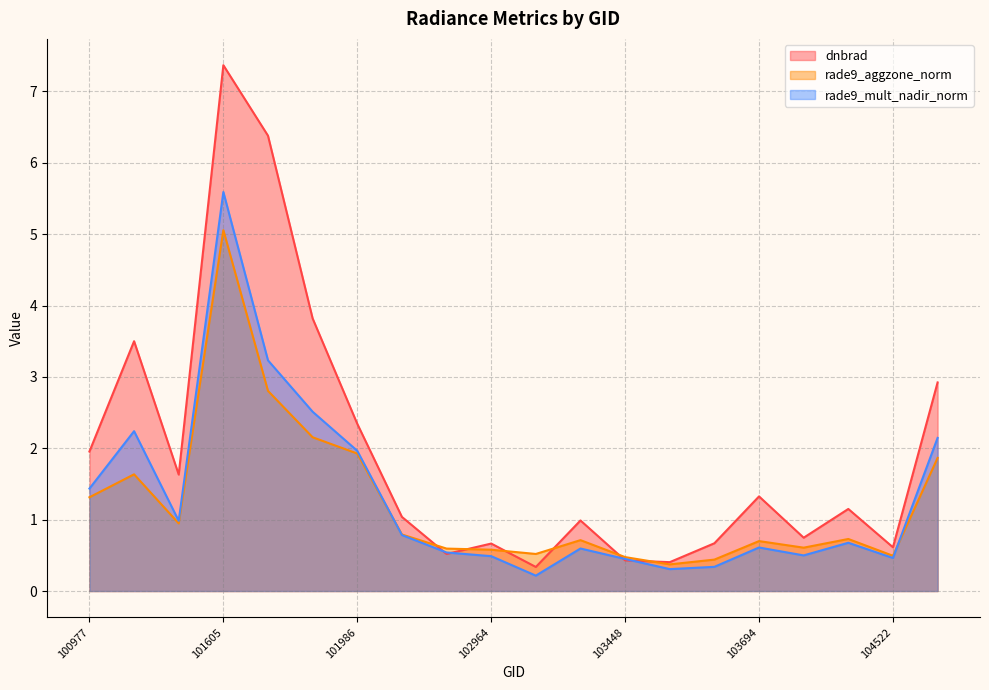

How many data points in dnbrad are less than 1?

9